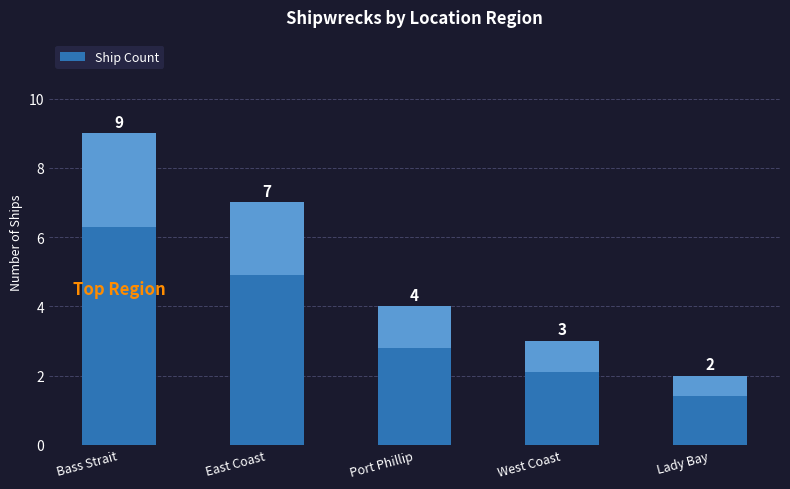

What is the label of the 2nd bar from the right?

West Coast